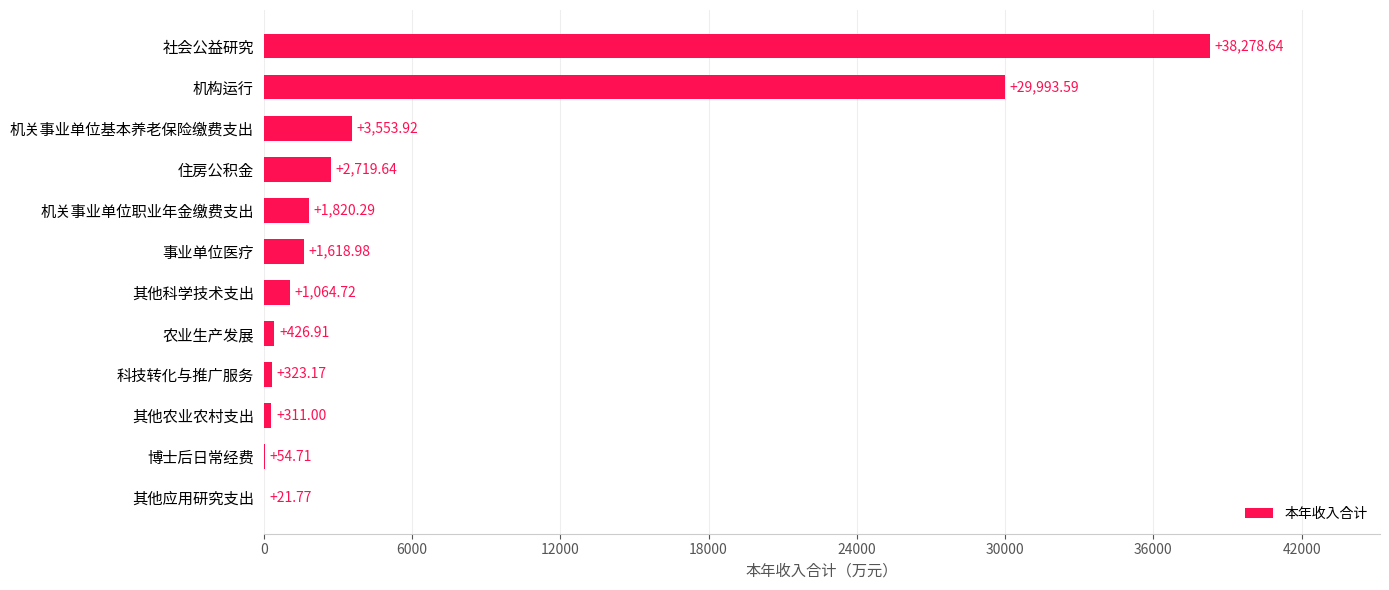

What is the sum of all values?

80187.3